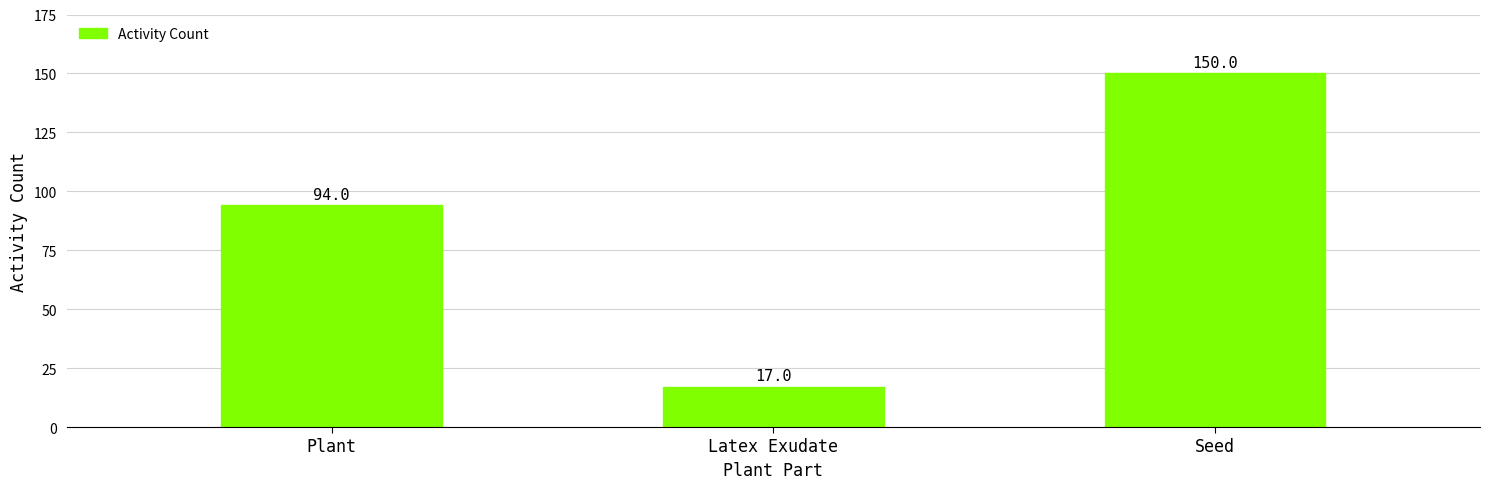

What is the average value?

87